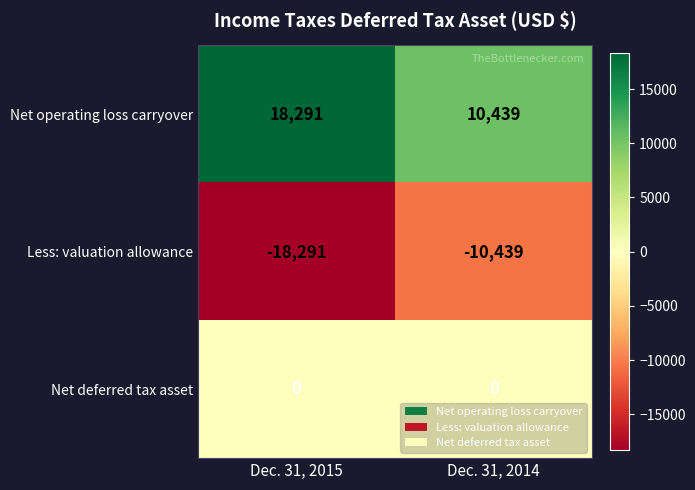

What value does the Net operating loss carryover series have at Dec. 31, 2015, to the nearest 10?

18290